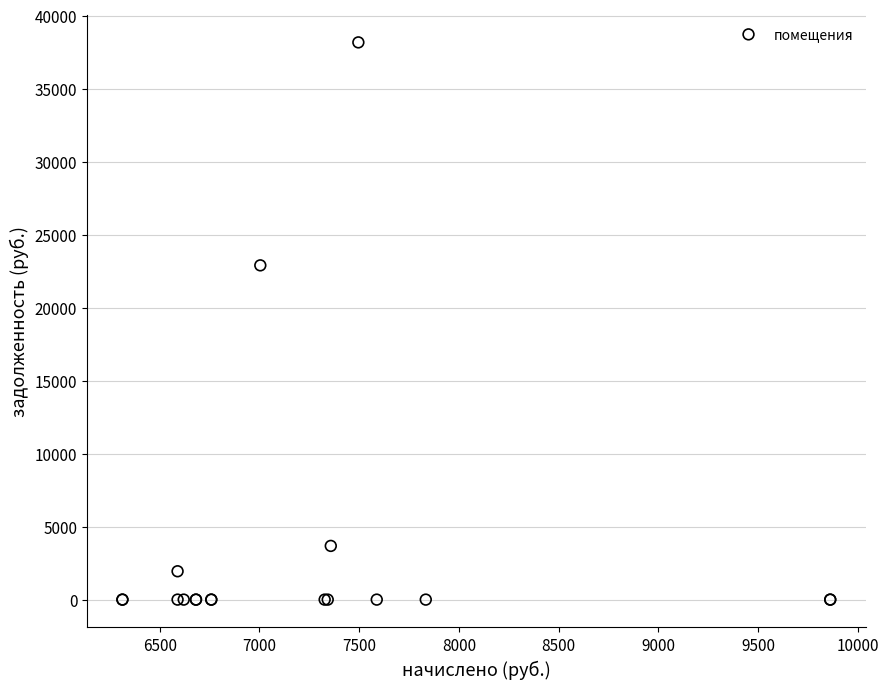

What Y value in the scatter plot is closest to 19083?

22895.4